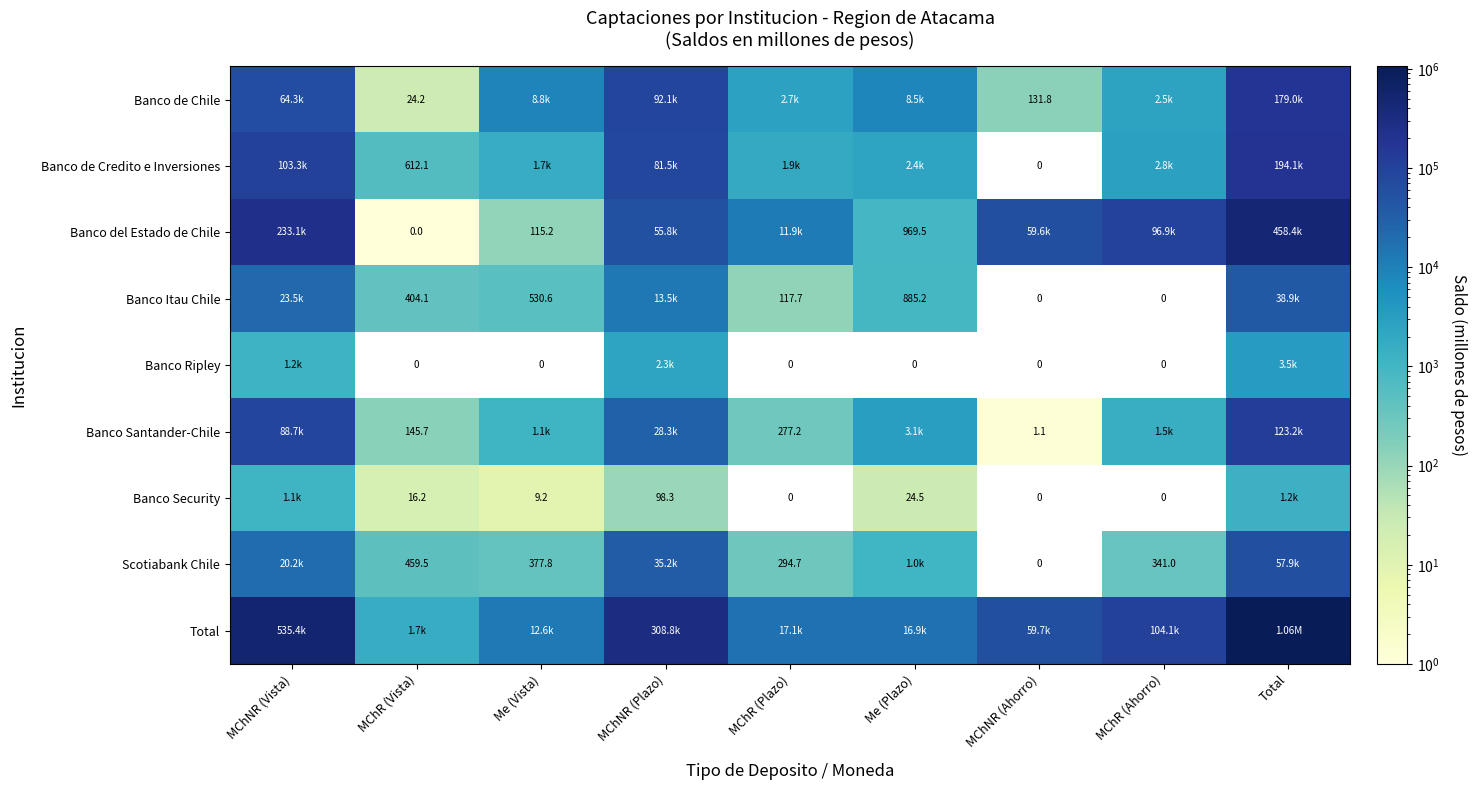

At which label is Banco de Credito e Inversiones closest to 97050?

MChNR (Vista)